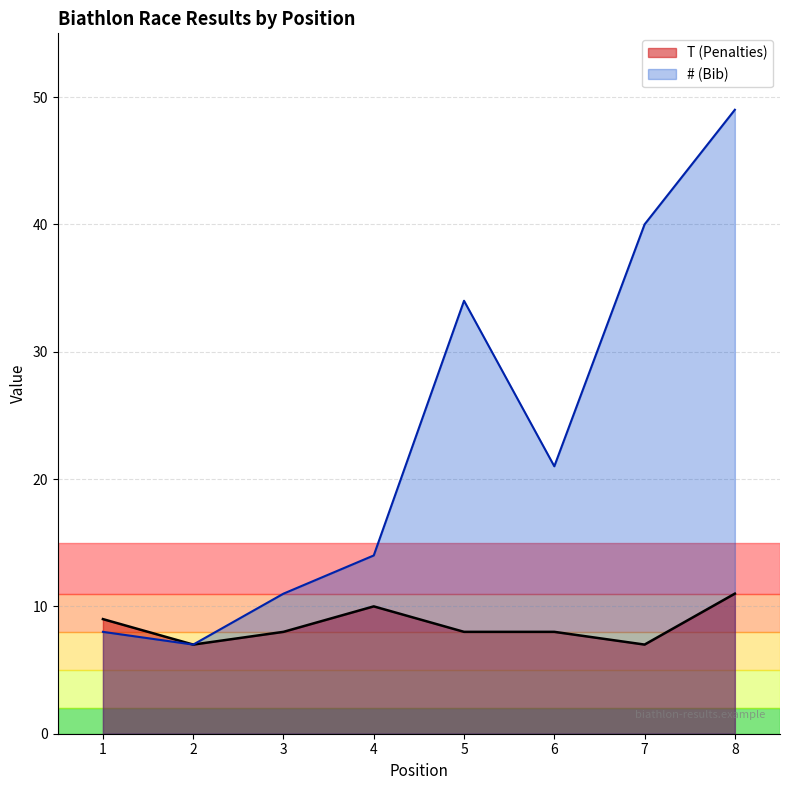

List the series in order of their overall mean, highest first.

# (Bib), T (Penalties)